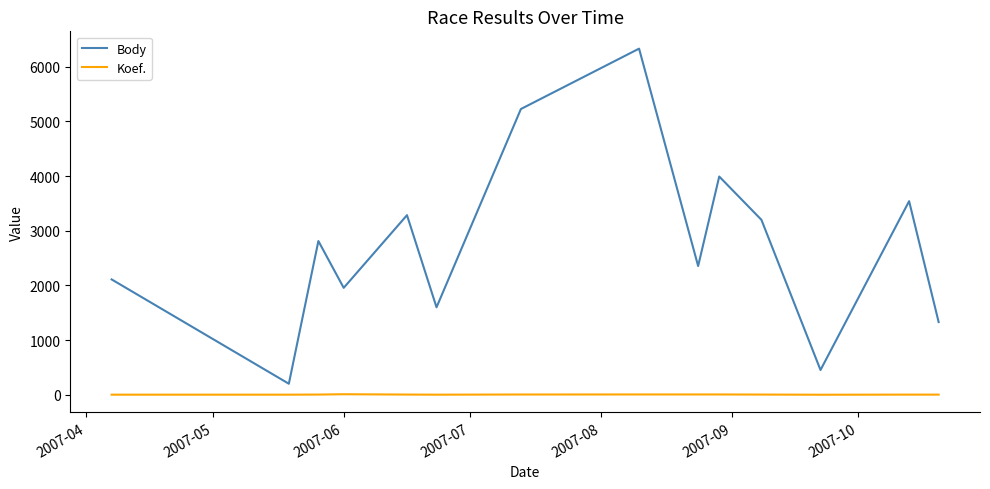

Rank the series by their average value, from highest to lowest.

Body, Koef.